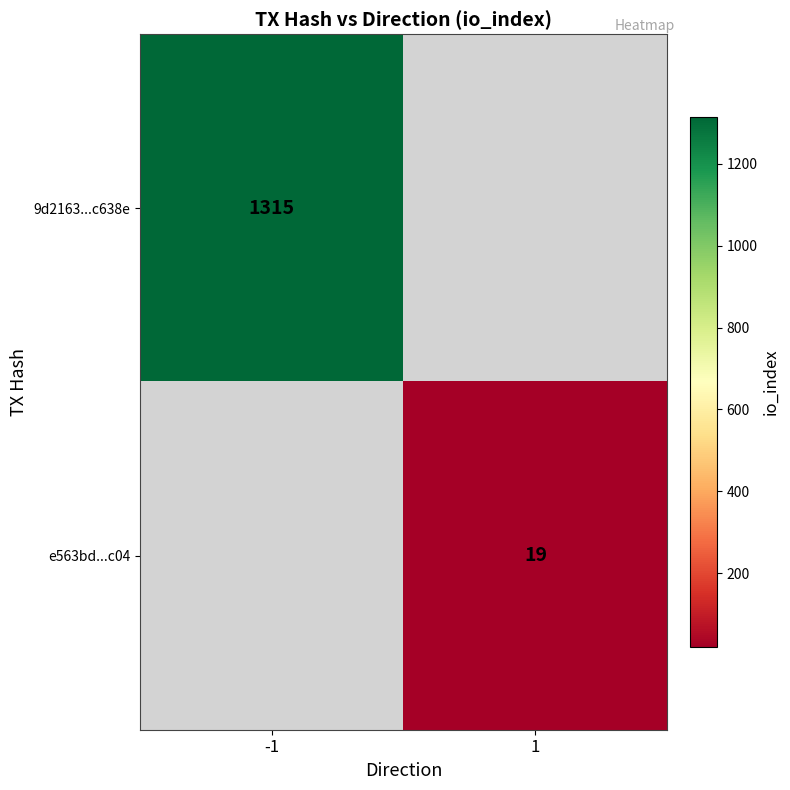

True or false: e563bd...c04 has a value of 27 at 1.

False